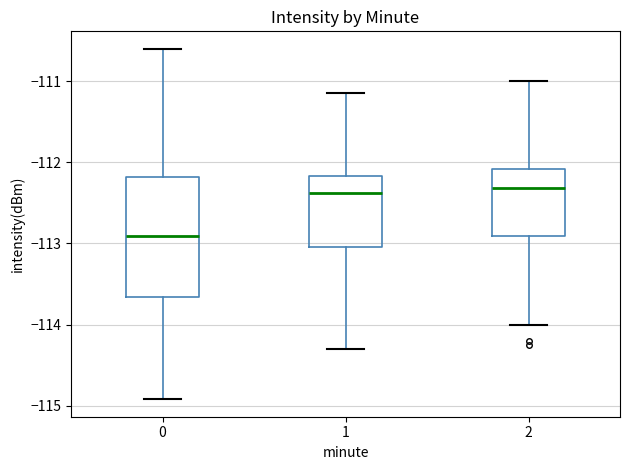

Which box has the lowest median line?

0